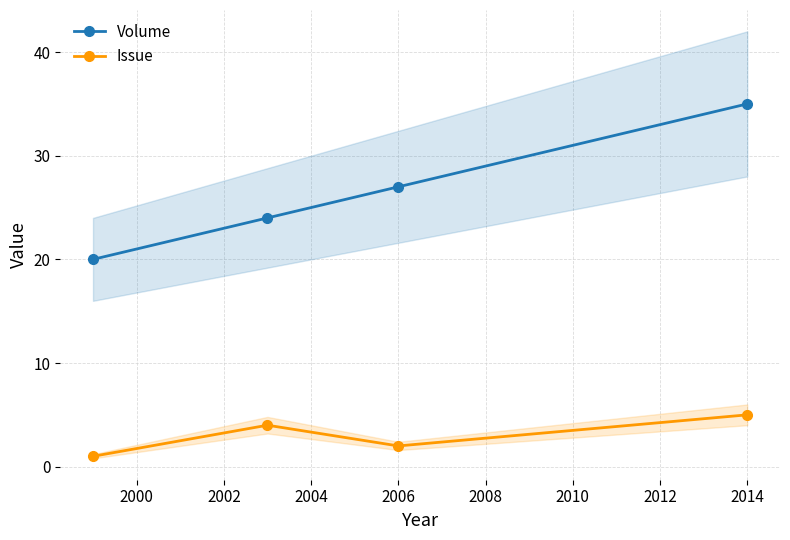

How many data points does each series have?

4